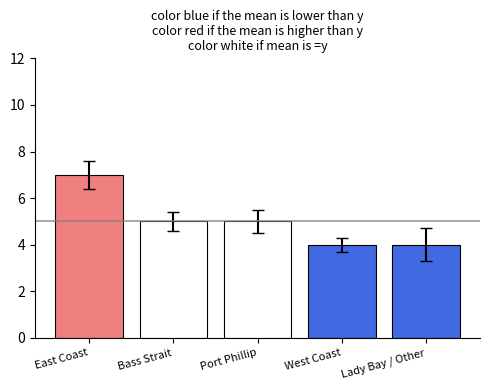

How many values are below 5?

2